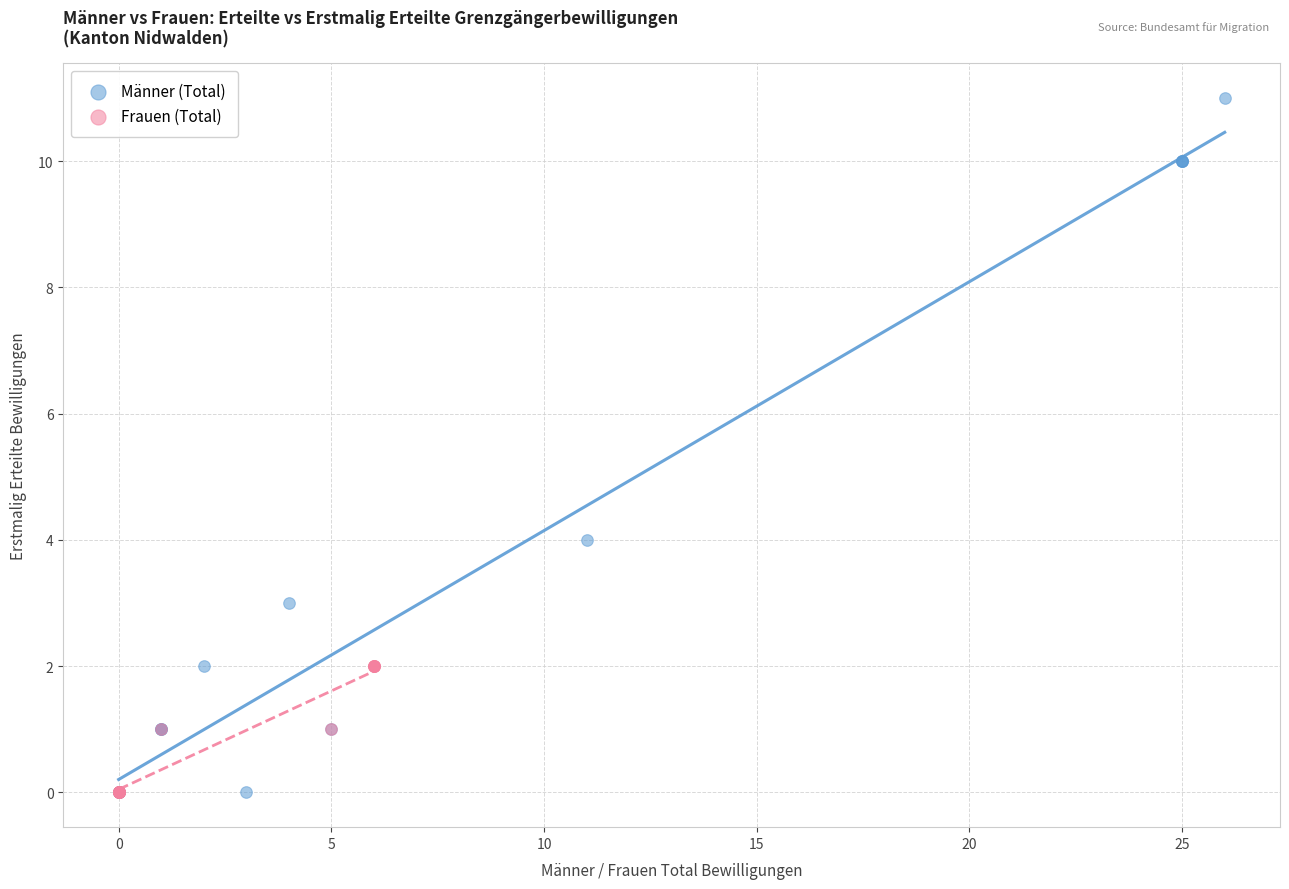

Which series has the largest Y range (max minus min)?

Männer (Total)